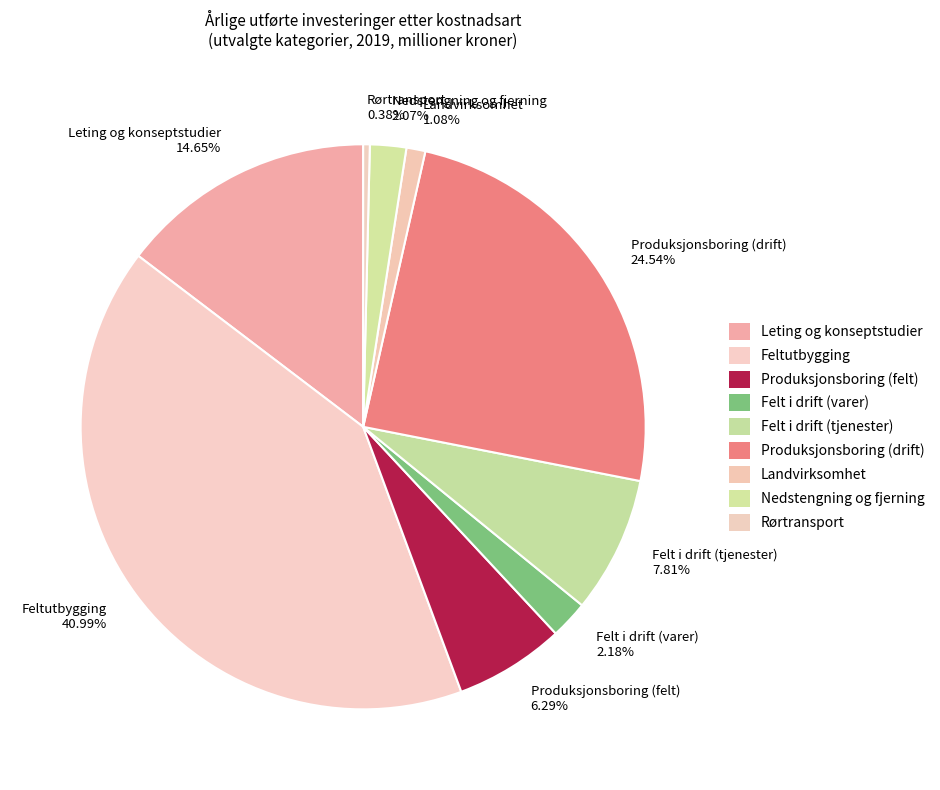

Do Leting og konseptstudier 14.65% and Feltutbygging 40.99% together represent more than half of the pie?

Yes